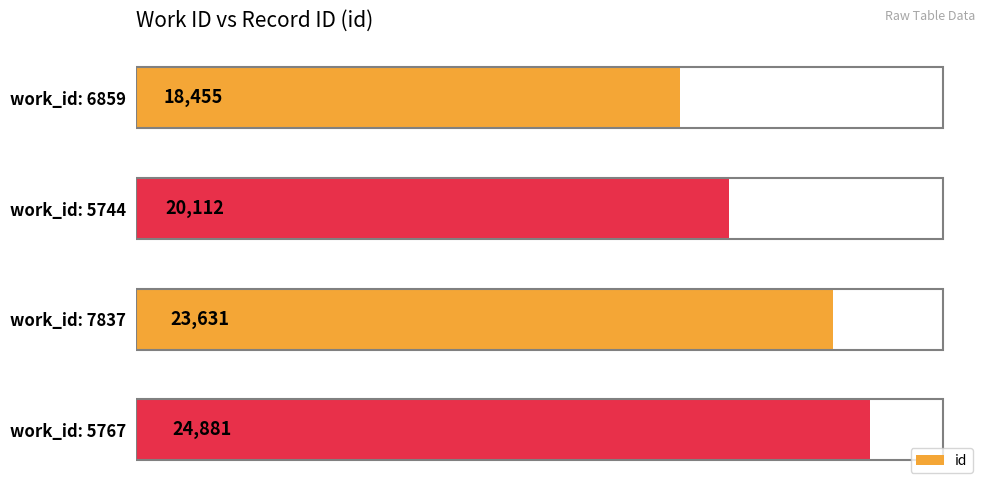

Reading top to bottom, what are all the values shown in this chart?

18455	20112	23631	24881